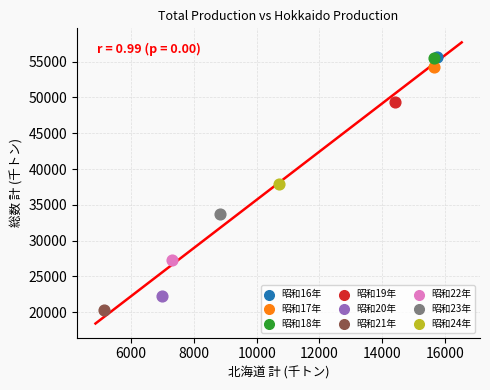

What are all the series names shown in the legend?

昭和16年, 昭和17年, 昭和18年, 昭和19年, 昭和20年, 昭和21年, 昭和22年, 昭和23年, 昭和24年